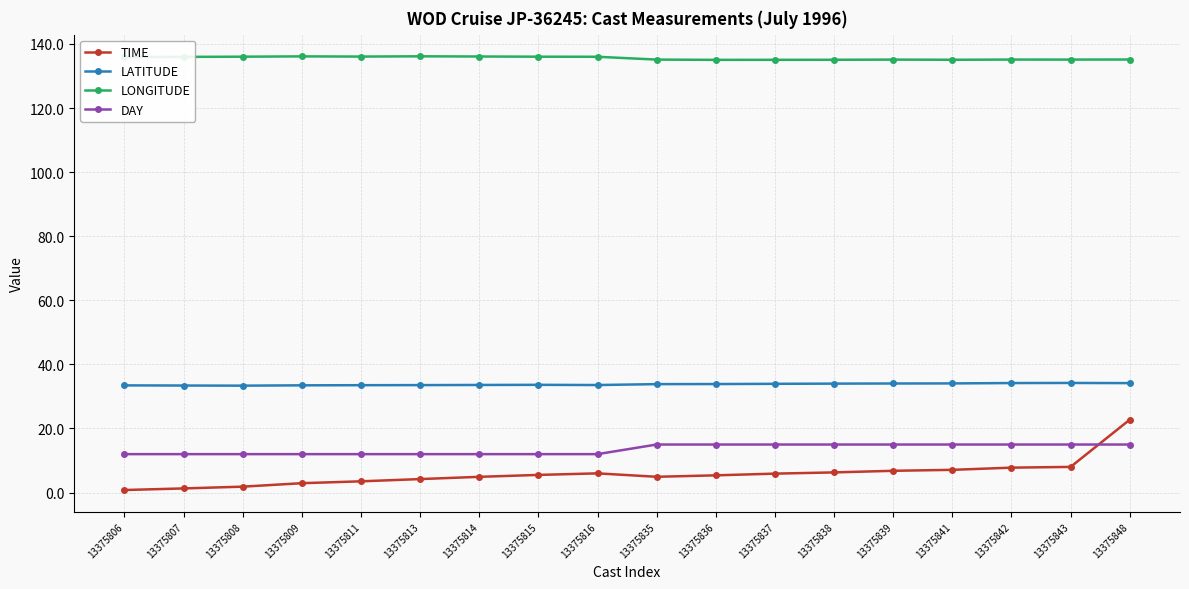

True or false: DAY and LATITUDE cross at least once.

False